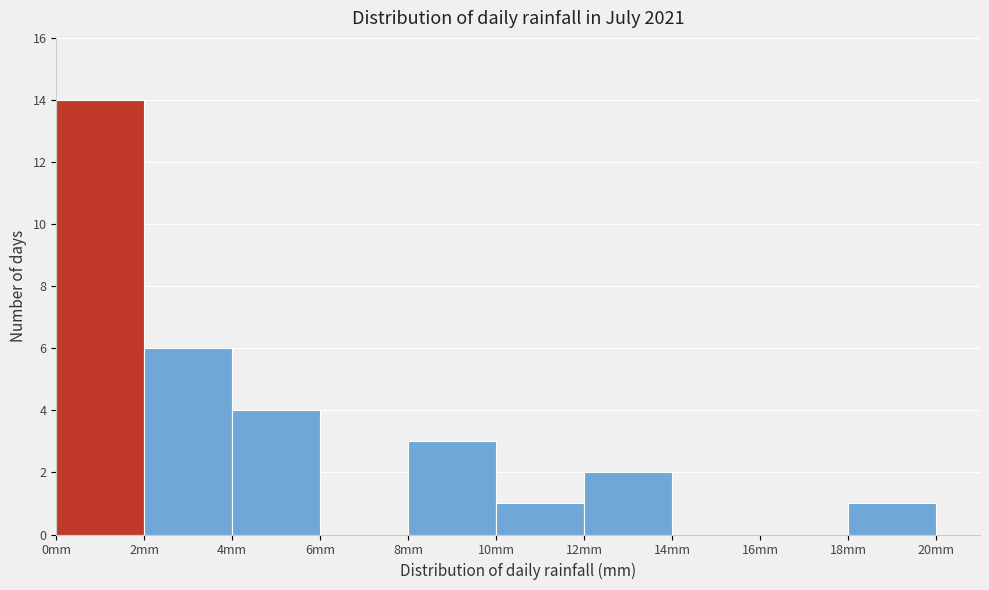

What is the height of the bar covering 0 to 2 on the x-axis? The values are not printed on the chart, so give them approximately, as read against the axis.

14